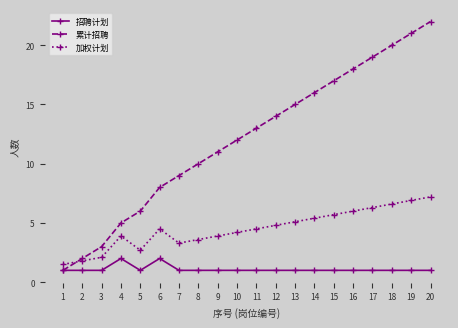

What is the sum of all 加权计划 values?

90.0